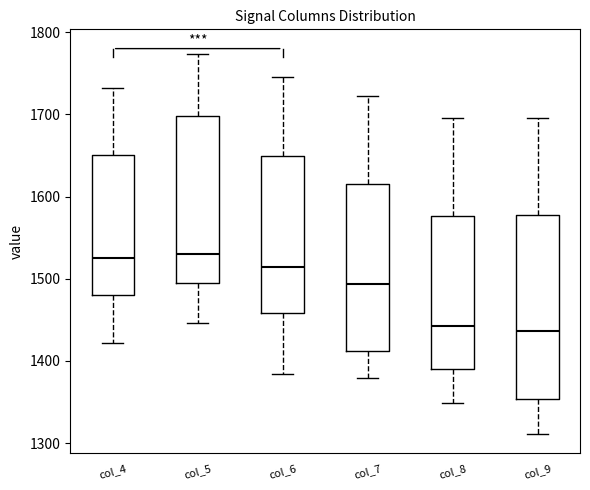

Which box is the tallest, from its lower edge to its upper edge?

col_9